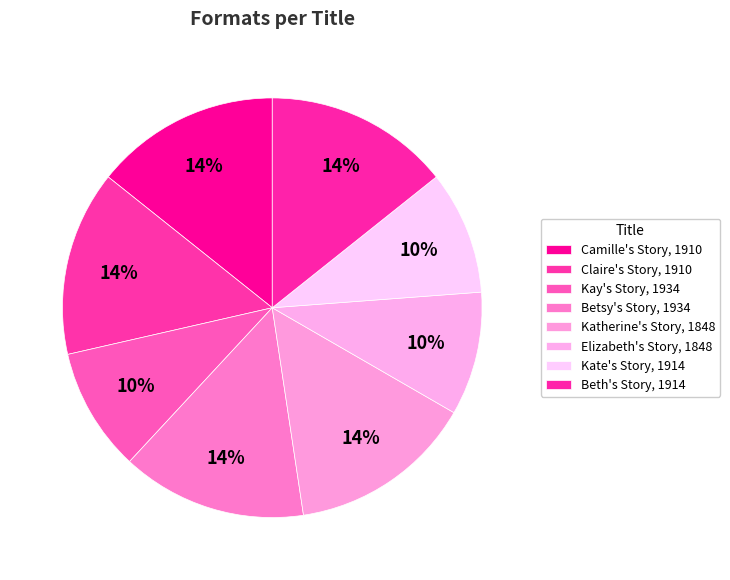

Does Elizabeth's Story, 1848 represent more than half of the total?

No